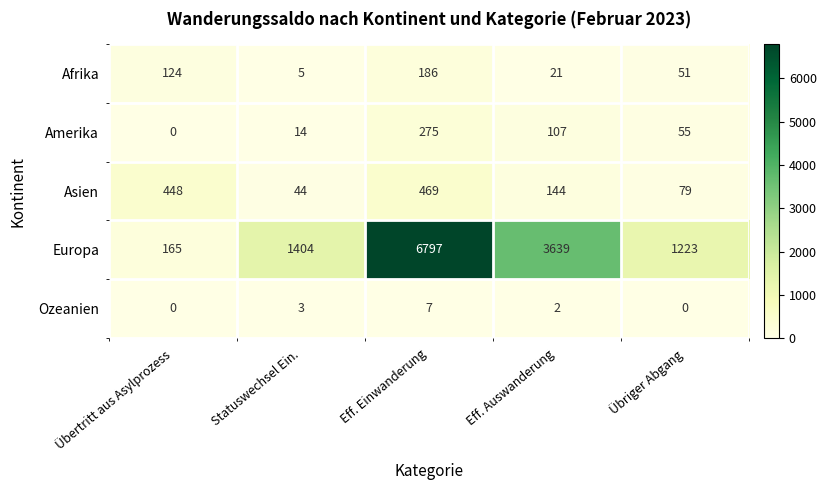

What is the sum of all Asien values?

1184